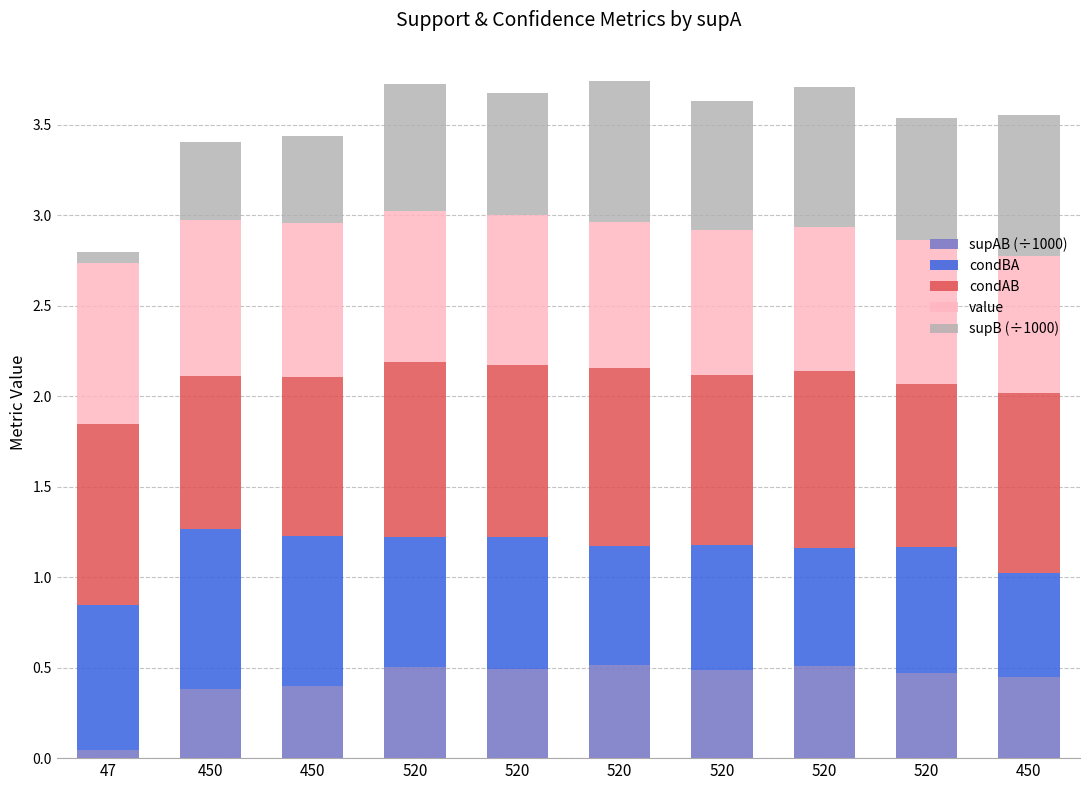

How many distinct data groups are displayed?

5